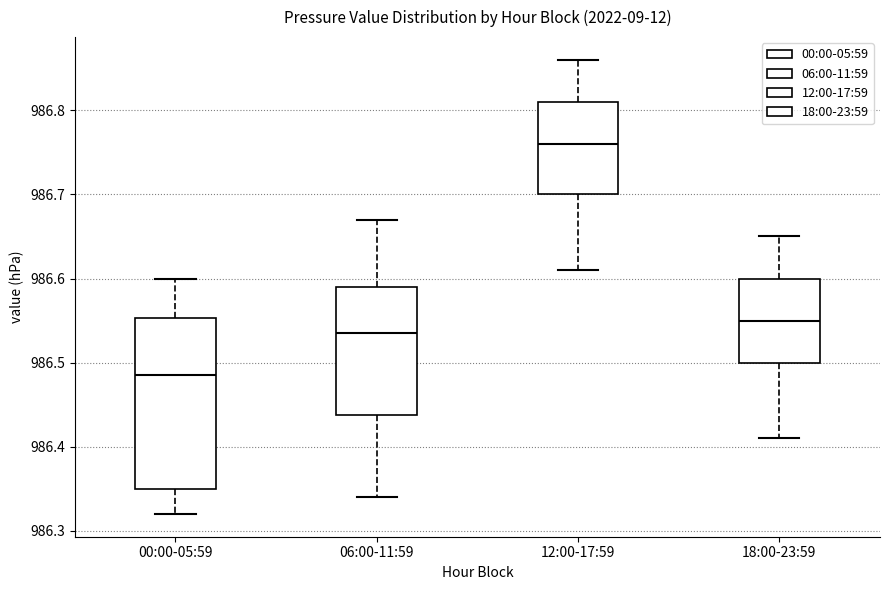

Reading left to right, read every box against the y-axis: the position of its median line, the range the box covers, and the ends of its whiskers. The values are not printed on the chart, so give them approximately, as read against the axis.

00:00-05:59: median 986.49, box 986.35 to 986.55, whiskers 986.32 to 986.60
06:00-11:59: median 986.54, box 986.44 to 986.59, whiskers 986.34 to 986.67
12:00-17:59: median 986.76, box 986.70 to 986.81, whiskers 986.61 to 986.86
18:00-23:59: median 986.55, box 986.50 to 986.60, whiskers 986.41 to 986.65